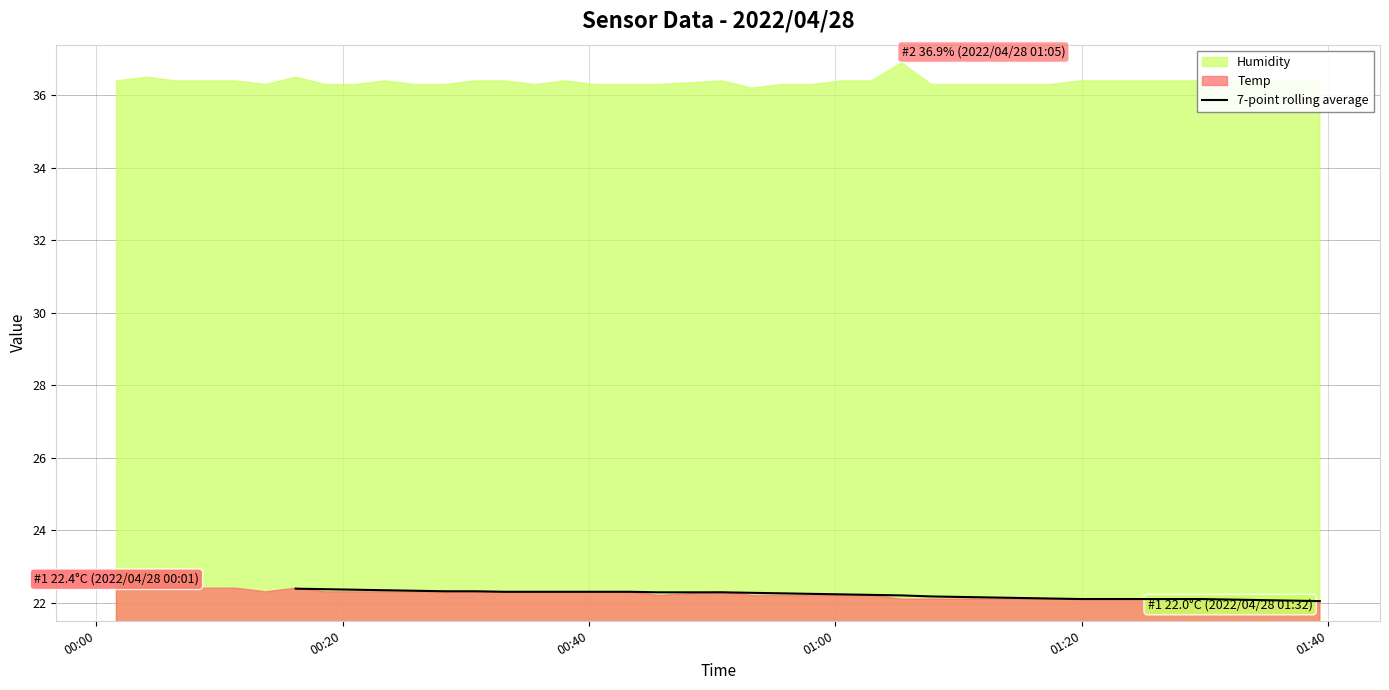

What is the minimum value shown in the chart?

22.0